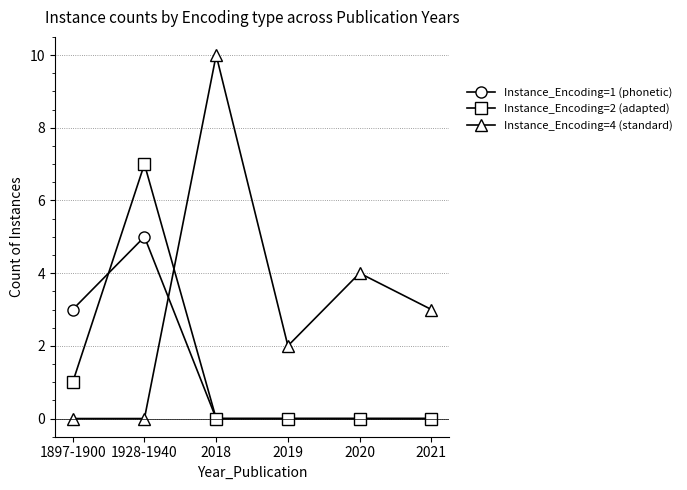

Reading right to left, what are all the values shown in this chart?

Instance_Encoding=1 (phonetic): 2021=0	2020=0	2019=0	2018=0	1928-1940=5	1897-1900=3
Instance_Encoding=2 (adapted): 2021=0	2020=0	2019=0	2018=0	1928-1940=7	1897-1900=1
Instance_Encoding=4 (standard): 2021=3	2020=4	2019=2	2018=10	1928-1940=0	1897-1900=0